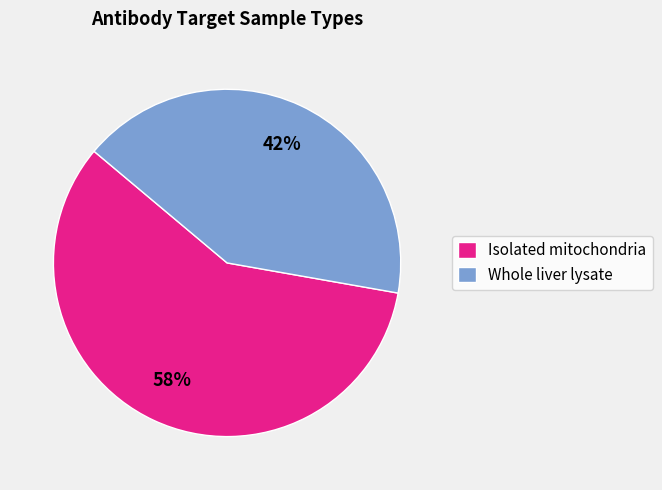

To the nearest percent, what is the combined percentage of Whole liver lysate and Isolated mitochondria?

100%